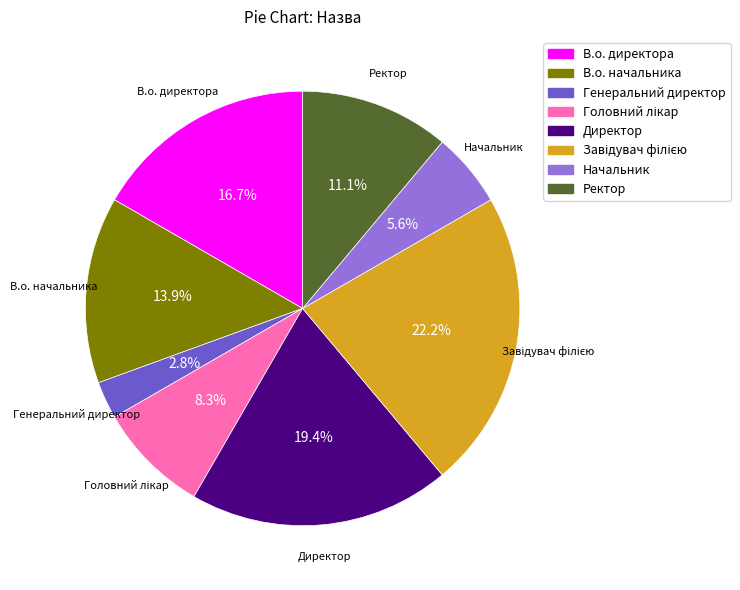

Combined, do Директор and Начальник account for over 50%?

No